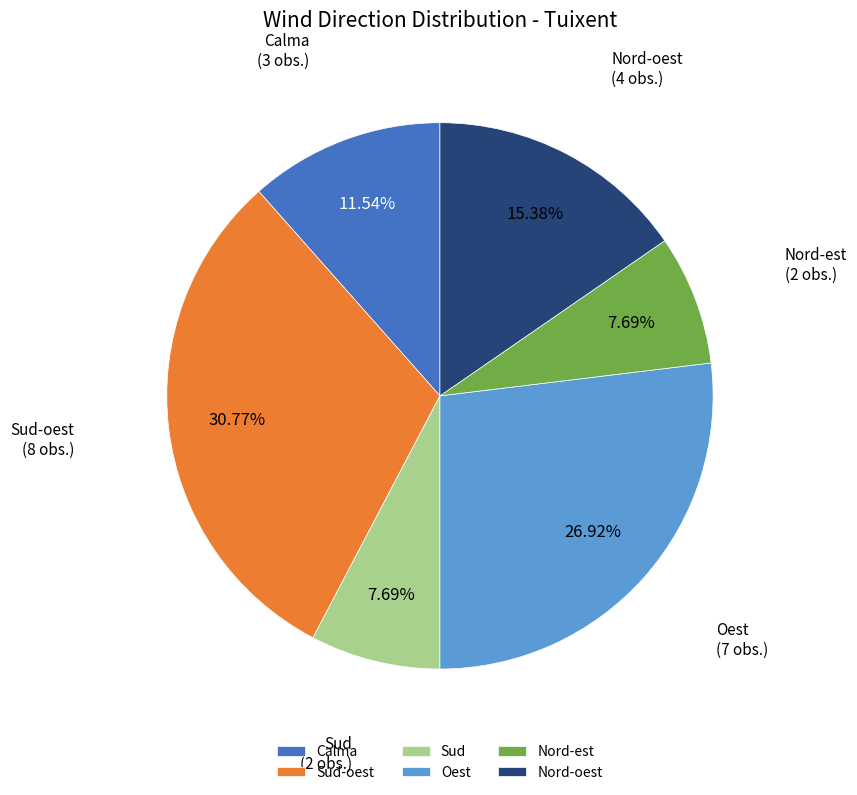

Is it true that Oest is 27% of the pie?

True